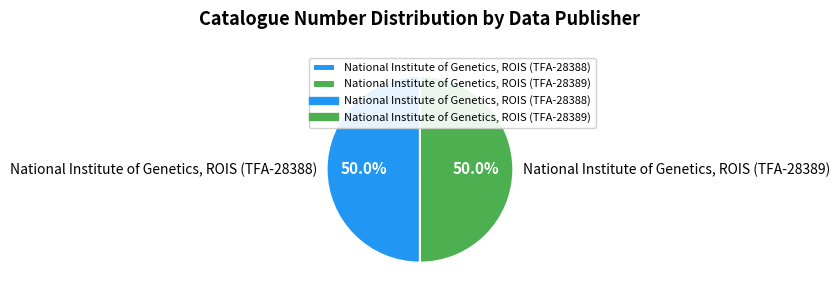

What is the ratio of the value at National Institute of Genetics, ROIS (TFA-28388) to the value at National Institute of Genetics, ROIS (TFA-28389)?

1.0